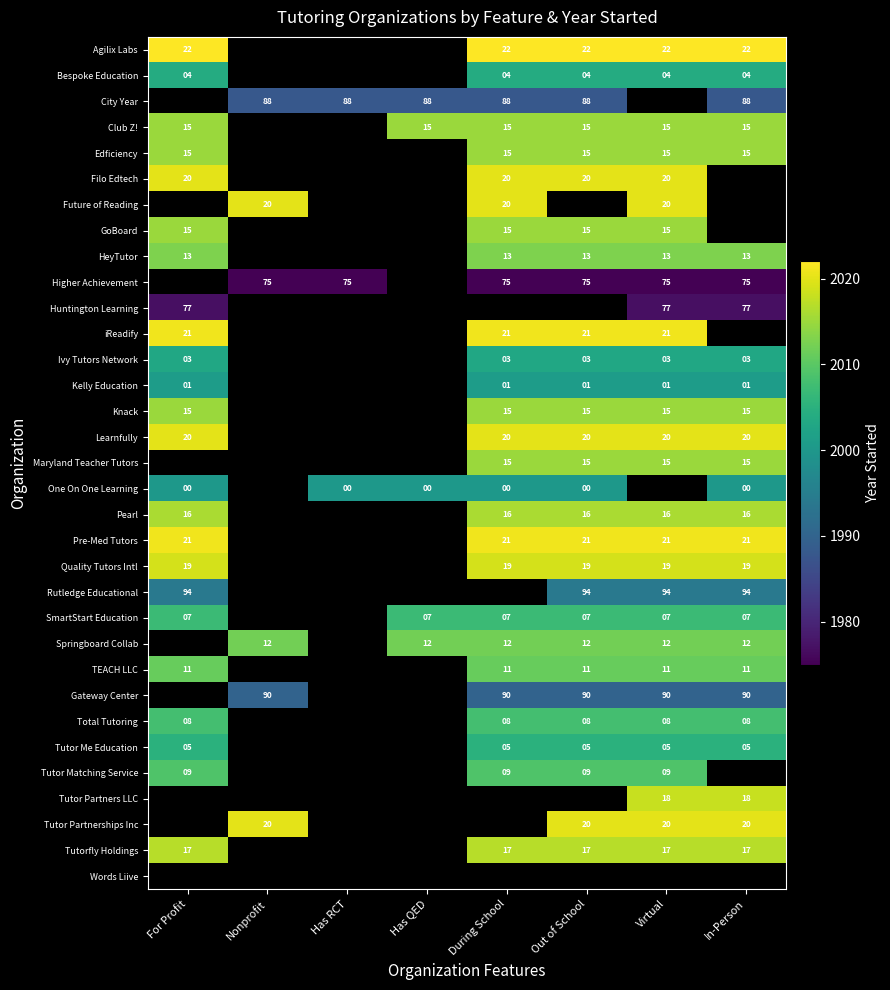

Between Nonprofit and During School, which is larger?

During School